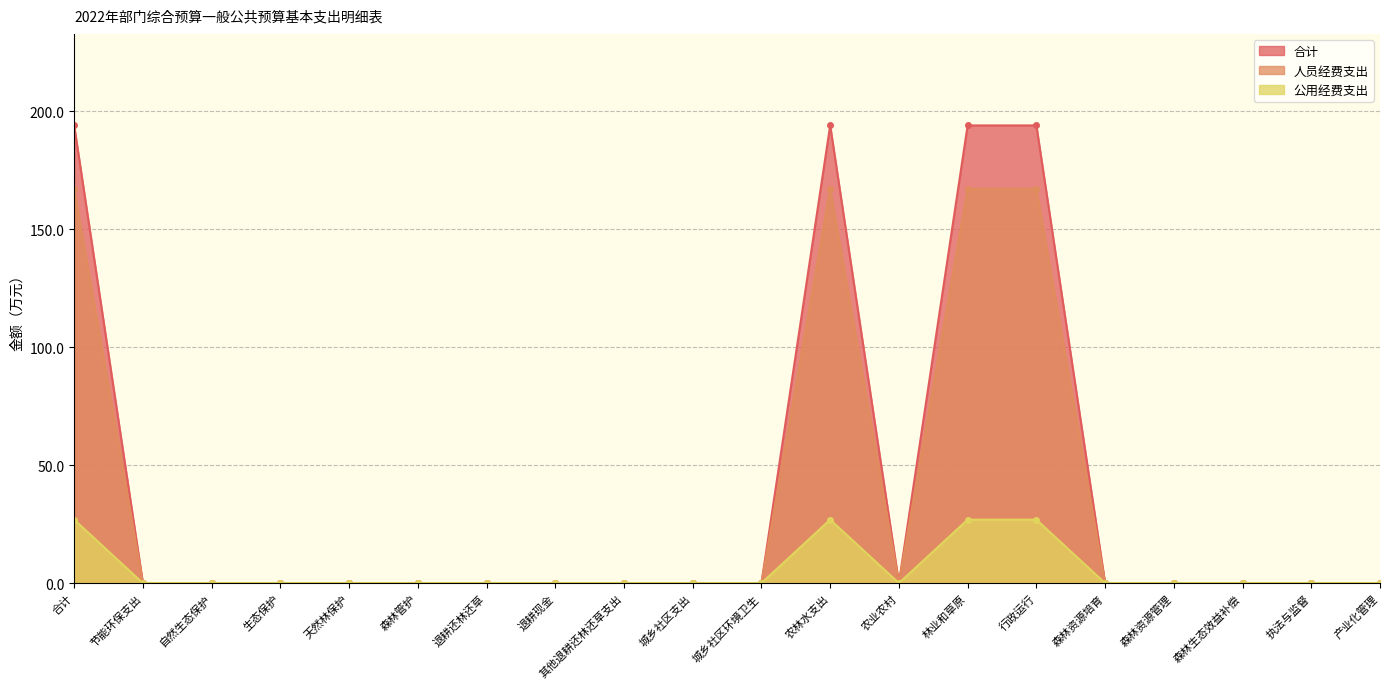

What position from the left is 城乡社区支出?

10